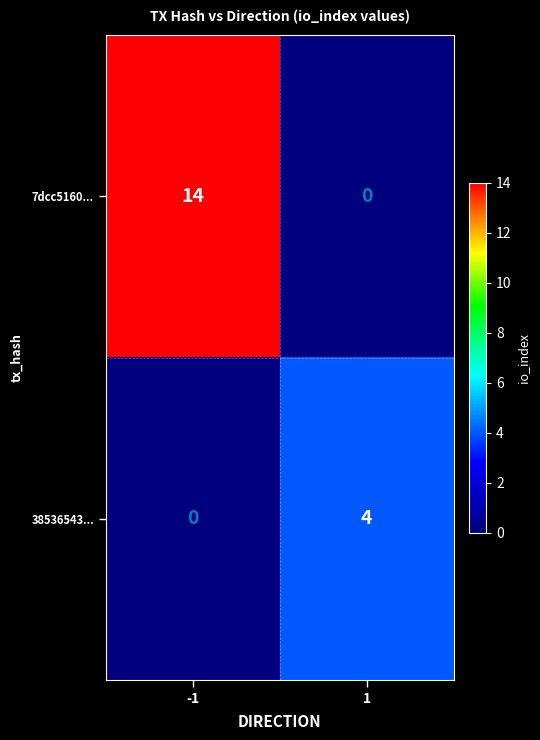

Reading left to right, list all the values displayed in this chart.

7dcc5160...: 14	0
38536543...: 0	4